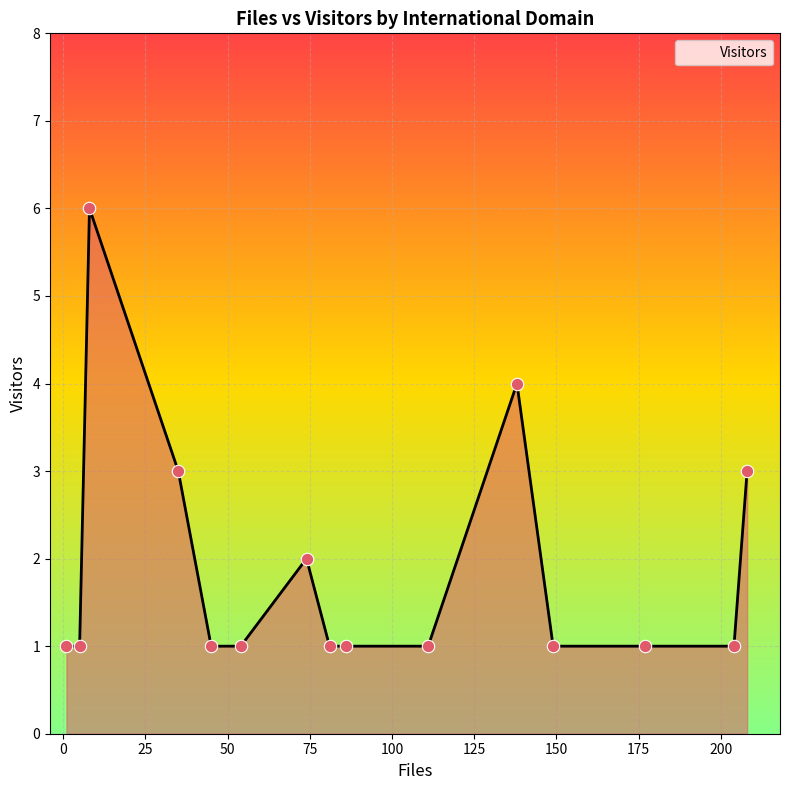

What is the maximum value shown in the chart?

6